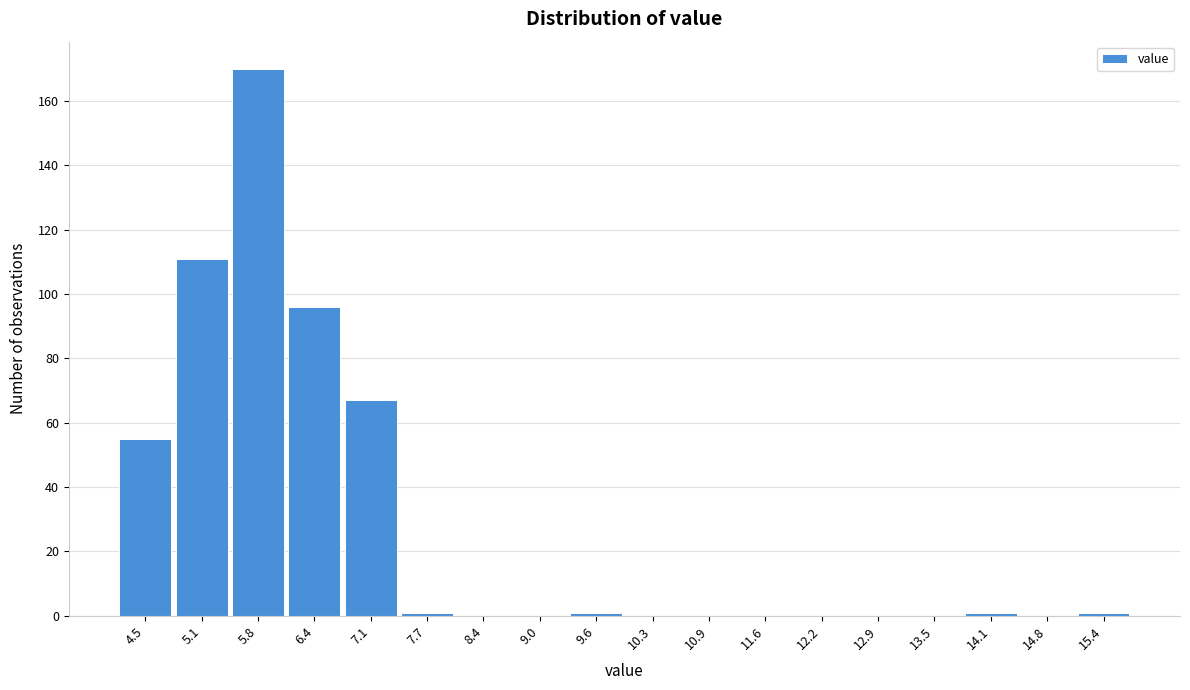

Reading left to right, what are all the values shown in this chart?

4.5=55	5.1=111	5.8=170	6.4=96	7.1=67	7.7=1	8.4=0	9.0=0	9.6=1	10.3=0	10.9=0	11.6=0	12.2=0	12.9=0	13.5=0	14.1=1	14.8=0	15.4=1